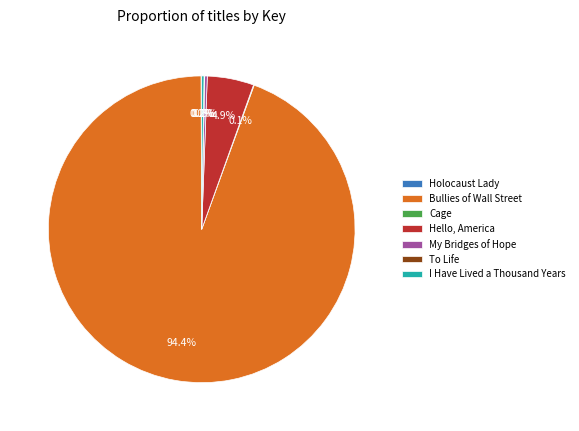

What percentage is NOT represented by Hello, America?

95.1%